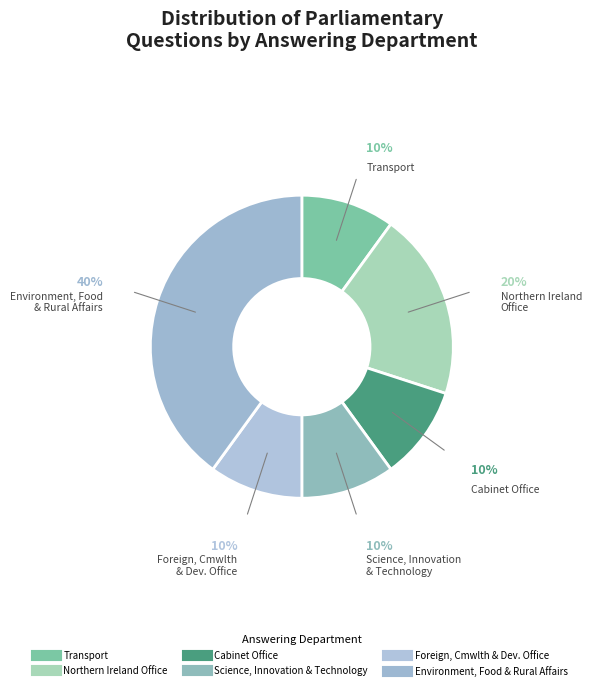

How many segments does this pie chart have?

6